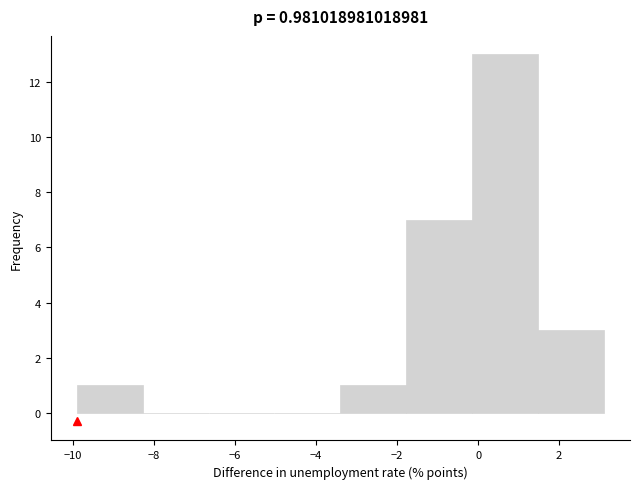

Which range on the x-axis has the tallest bar?

-0.2 to 1.4